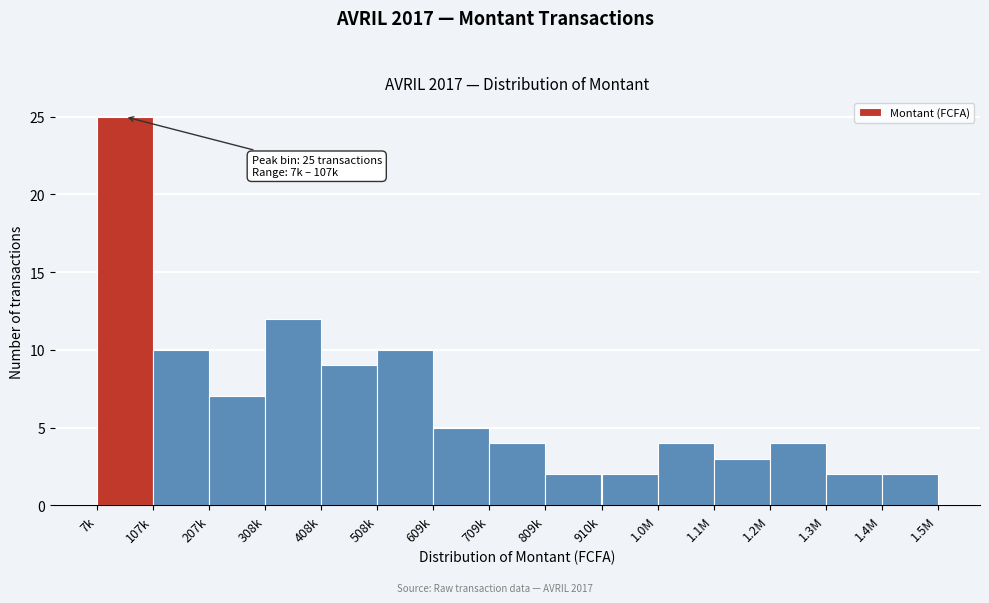

Reading right to left, extract all data points from this chart.

2	2	4	3	4	2	2	4	5	10	9	12	7	10	25